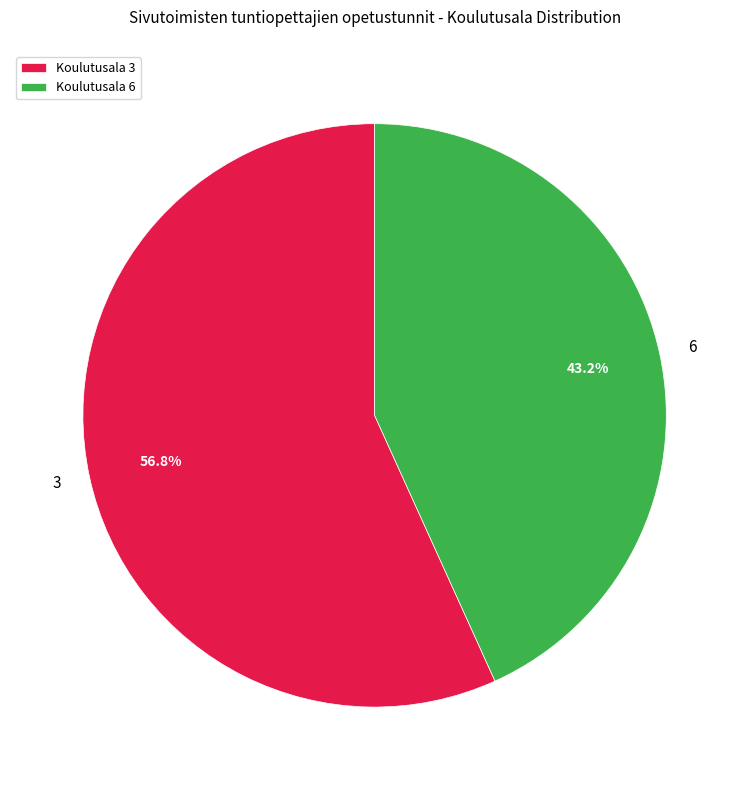

To the nearest percent, what is the difference between the largest and smallest slice percentages?

14%